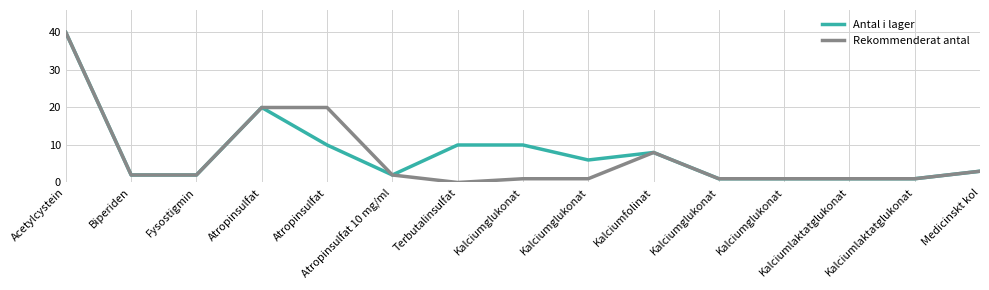

True or false: Rekommenderat antal and Antal i lager cross at least once.

False